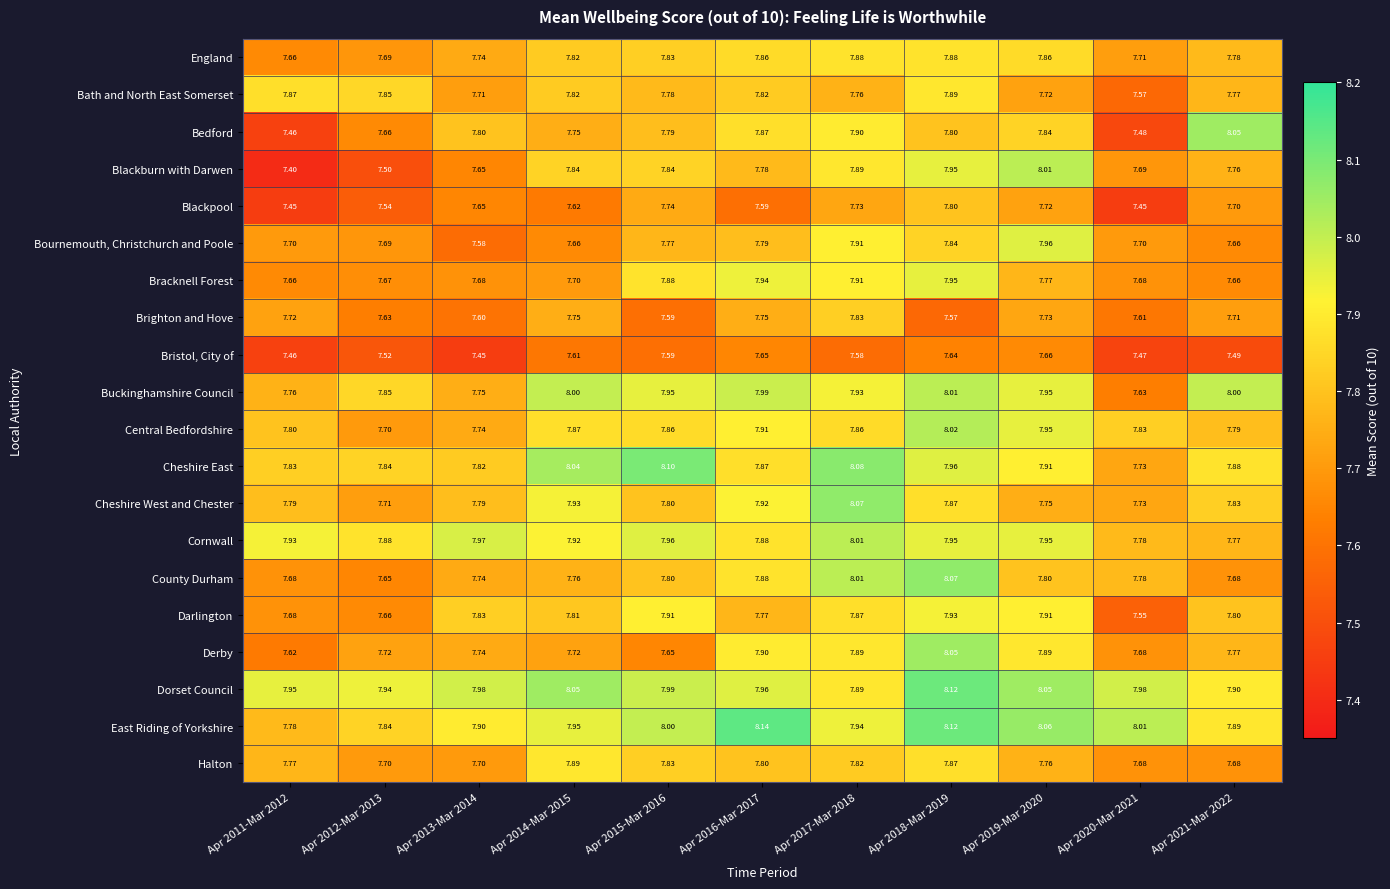

Which series has the widest spread of values?

Blackburn with Darwen